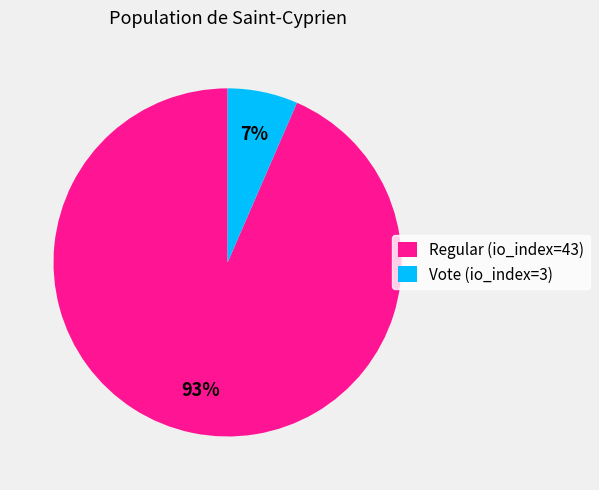

To the nearest percent, what is the average slice percentage?

50%